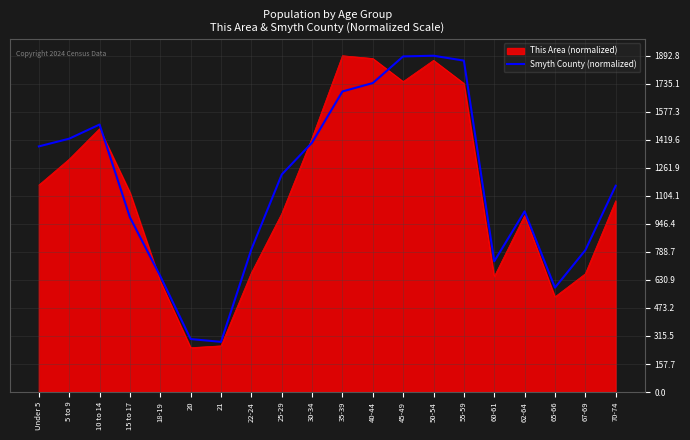

What is the smallest value displayed?

249.6